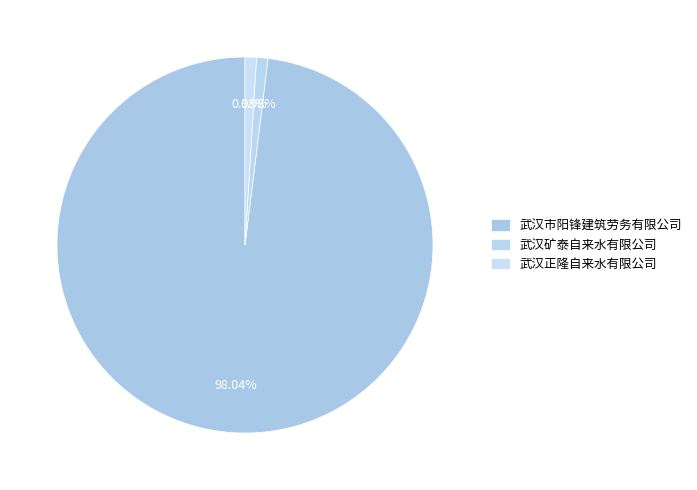

What is the ratio of the value at 武汉矿泰自来水有限公司 to the value at 武汉正隆自来水有限公司?

1.0